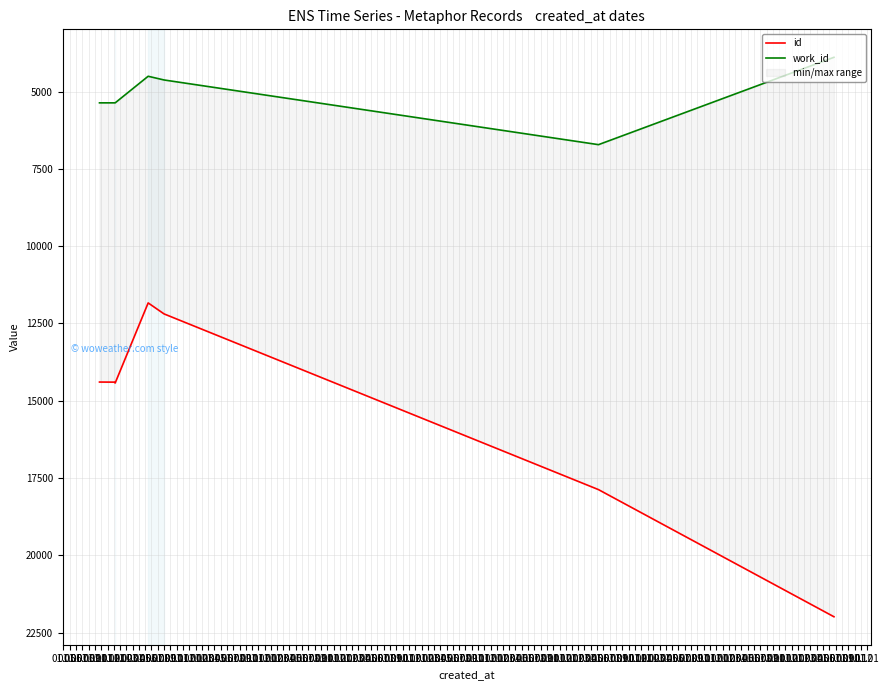

True or false: work_id and id intersect in this chart.

False